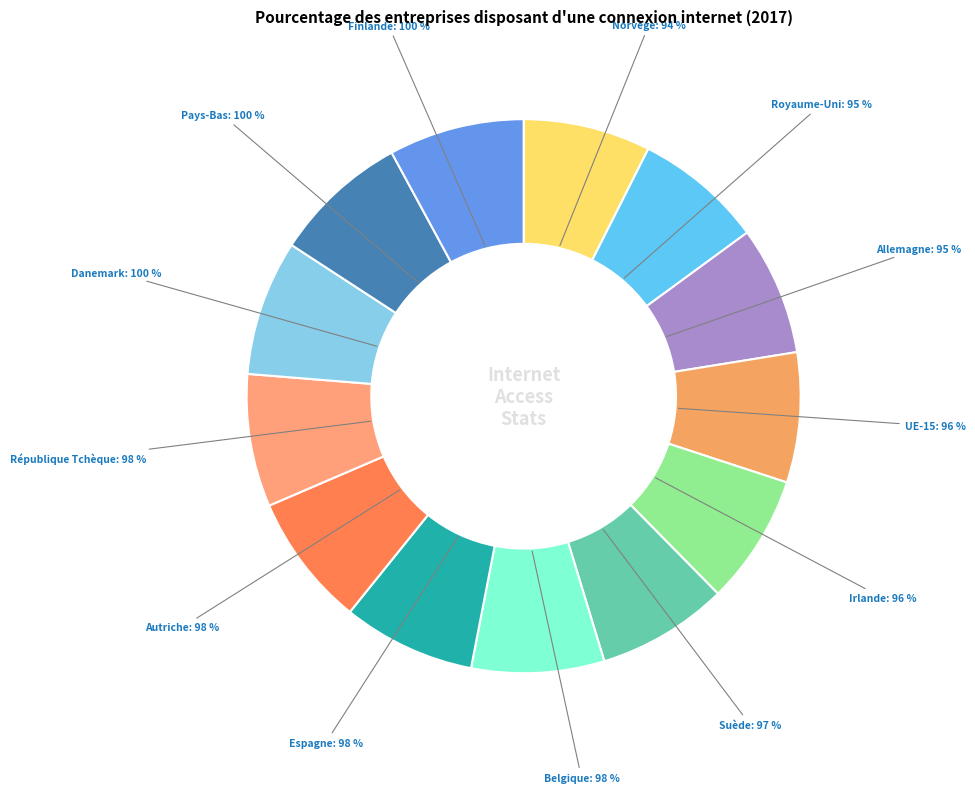

Is there a majority slice in this chart?

No